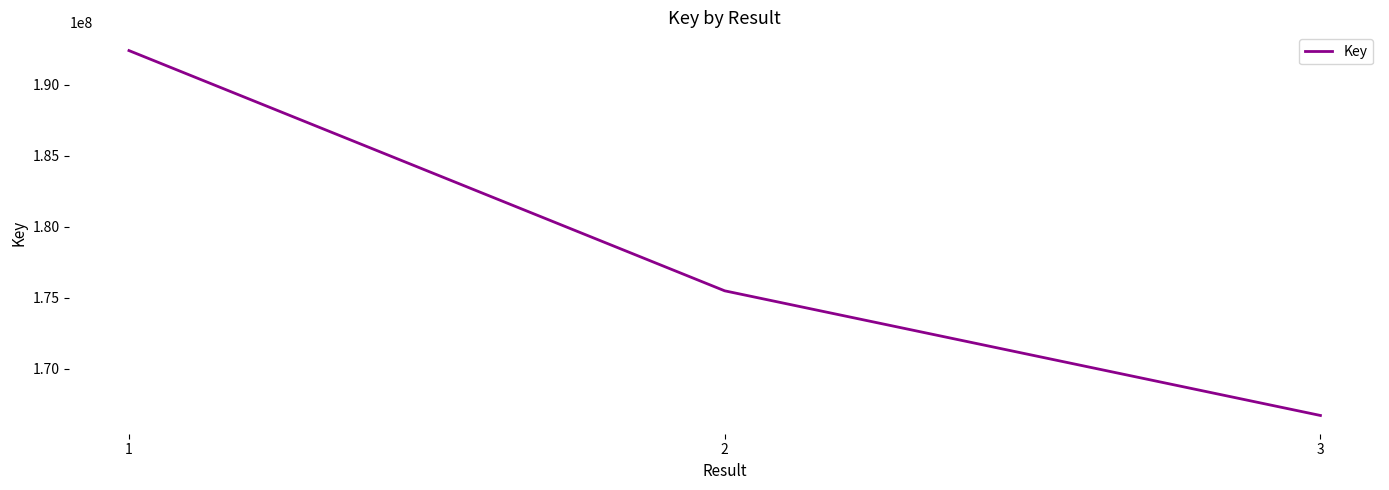

Between 3 and 1, which is larger?

1